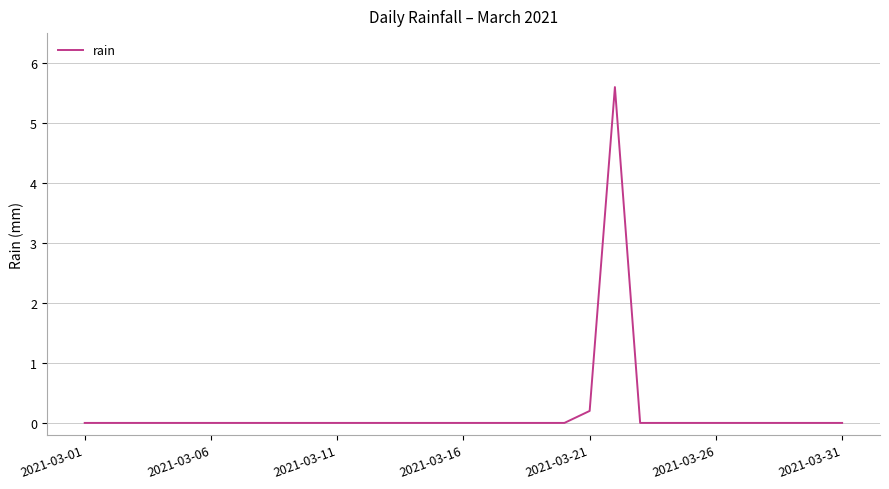

True or false: there are more than 0 points higher than both neighbors.

True